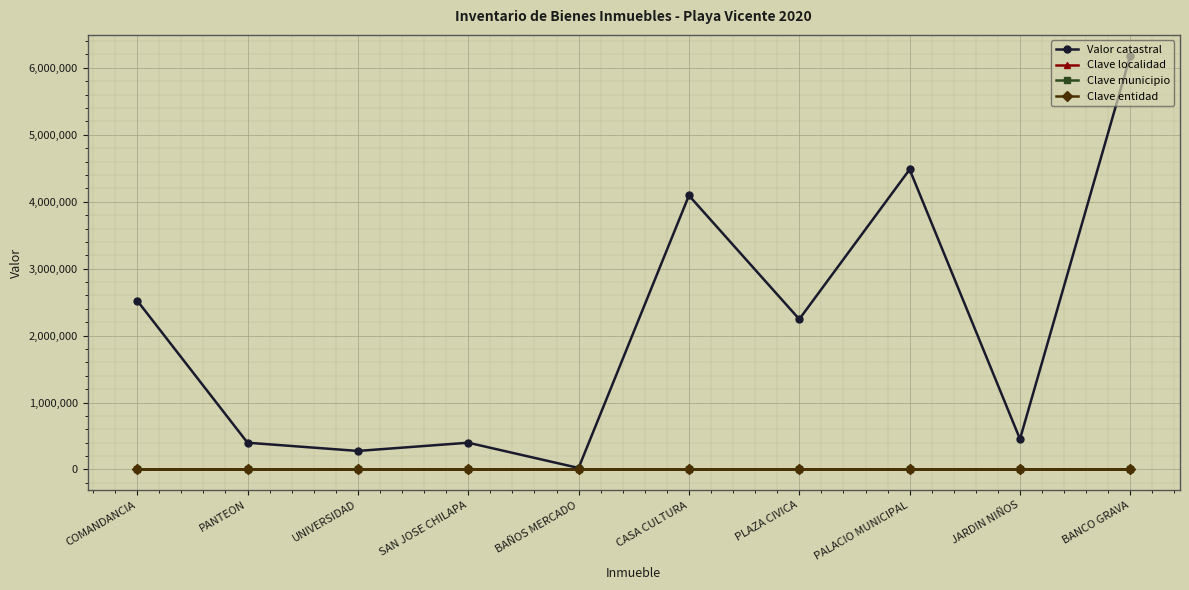

How many categories are shown in the chart?

10